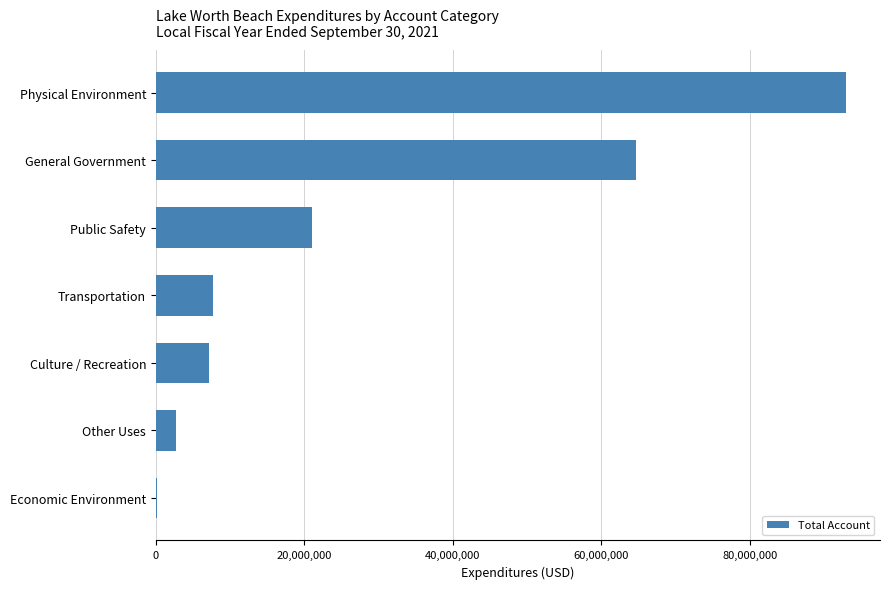

Count the number of categories in the chart.

7